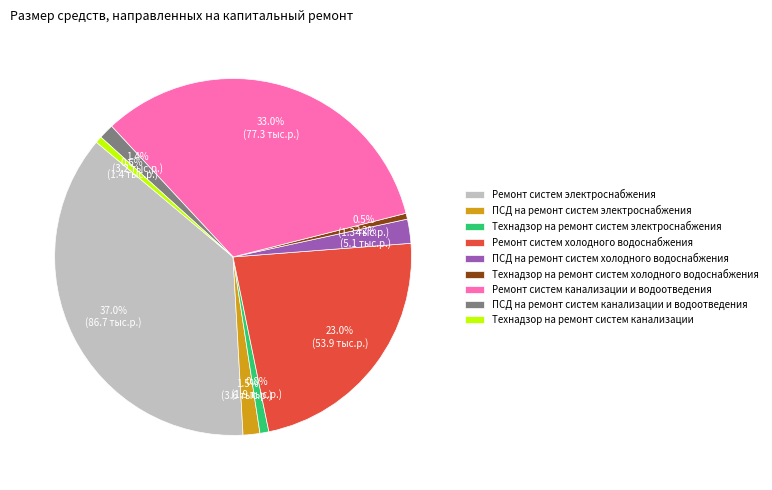

What is the largest slice in the pie chart?

Ремонт систем электроснабжения